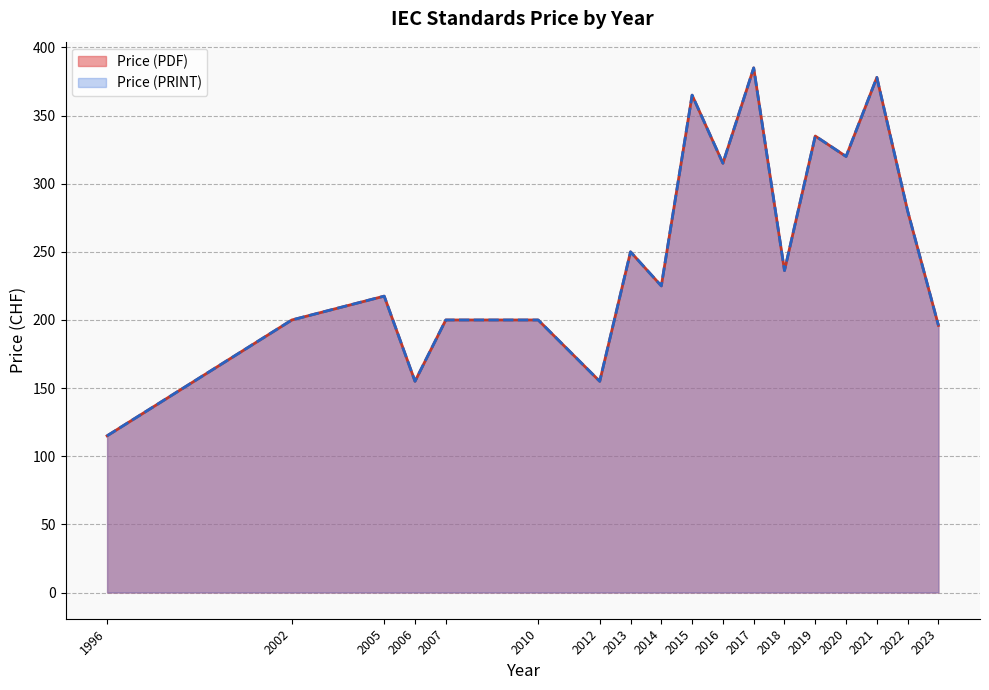

True or false: Price (PDF) and Price (PRINT) cross at least once.

False